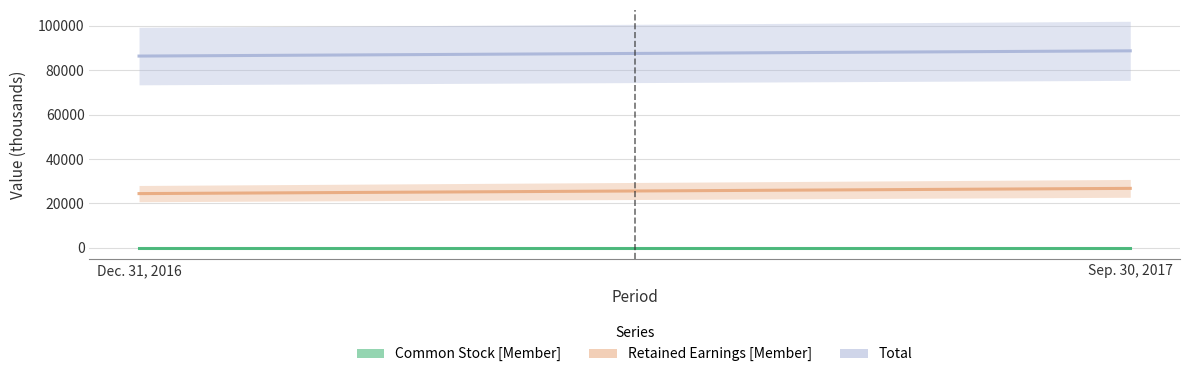

Reading left to right, transcribe all the data shown in this chart.

Common Stock [Member]: Dec. 31, 2016=42	Sep. 30, 2017=42
Retained Earnings [Member]: Dec. 31, 2016=24421	Sep. 30, 2017=26780
Total: Dec. 31, 2016=86379	Sep. 30, 2017=88738